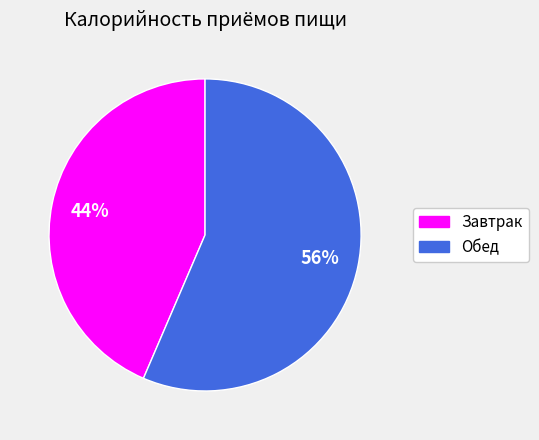

What percentage is the Обед slice, to the nearest percent?

56%